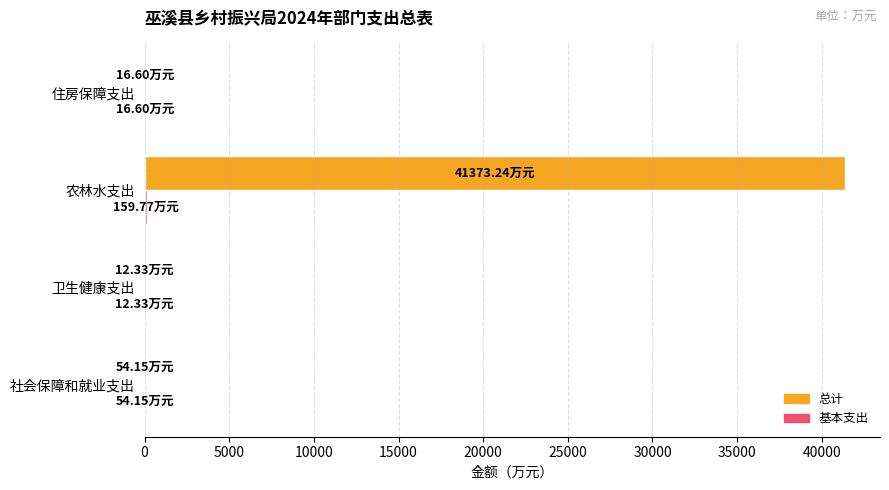

At which label does 总计 reach its peak?

农林水支出